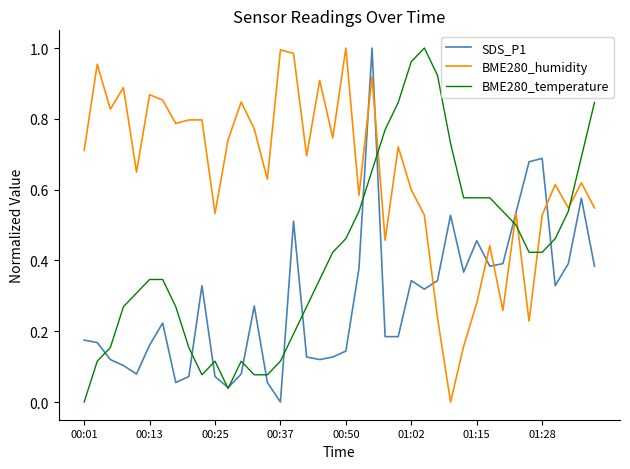

Rank the series by their average value, from highest to lowest.

BME280_humidity, BME280_temperature, SDS_P1